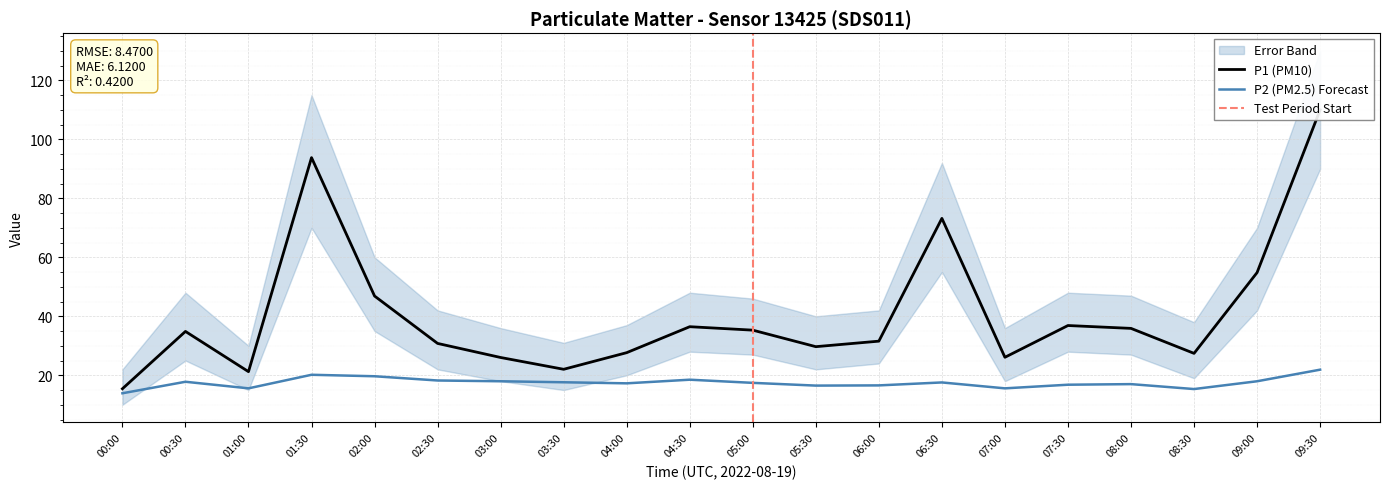

True or false: P1 and P2 intersect in this chart.

False